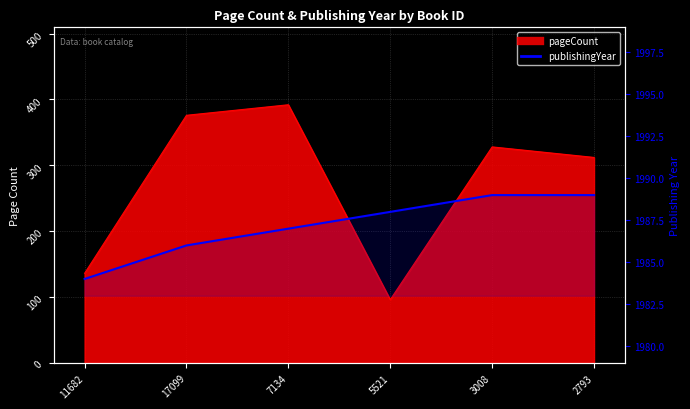

What position from the left is 11682?

1